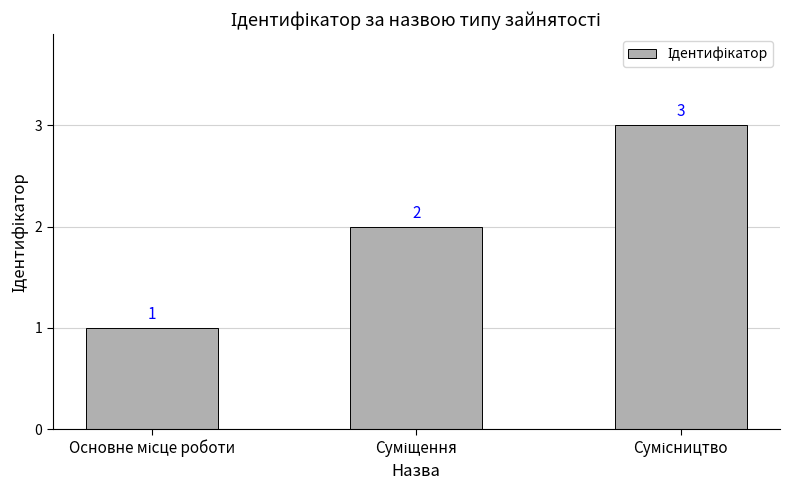

How many values are between 1 and 3?

3